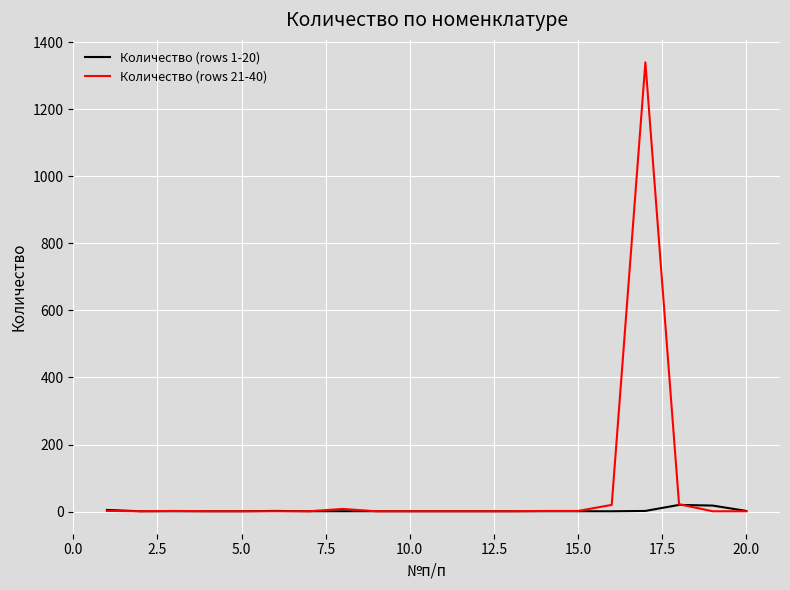

Does the chart have visible grid lines?

Yes